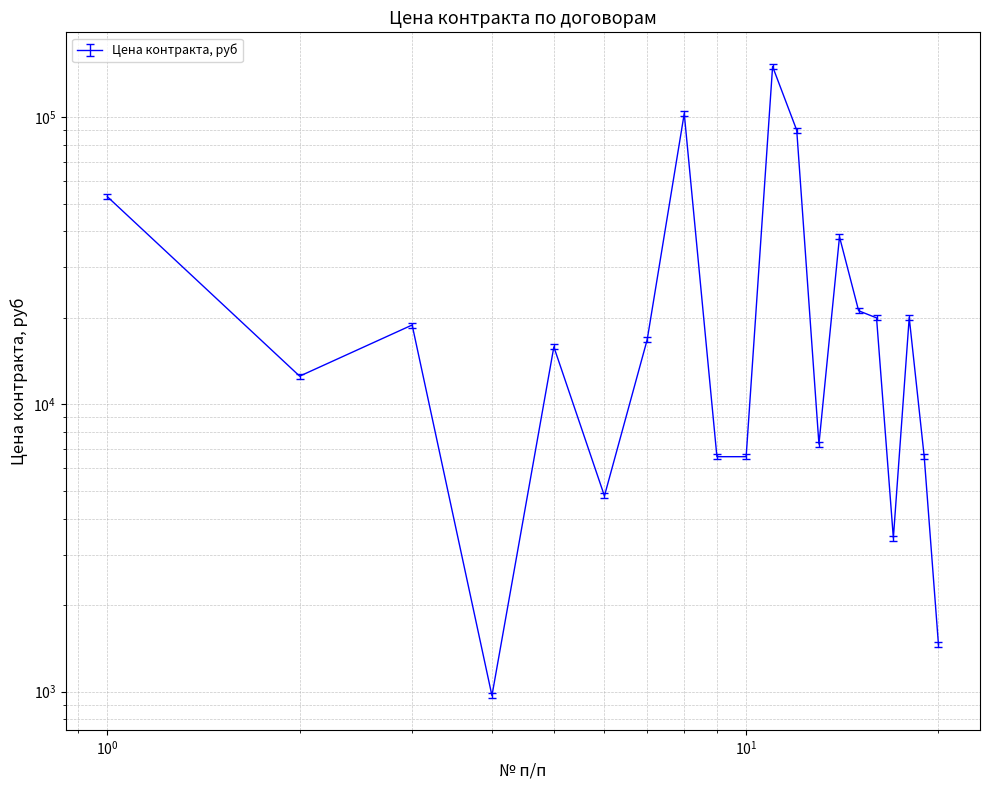

Approximately how many times larger is the value at 13 compared to 10?

1.1